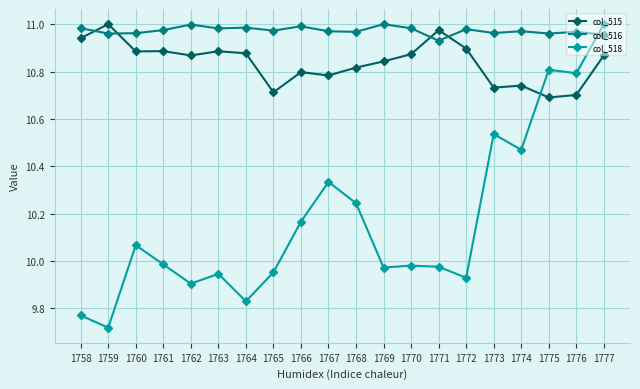

Does the chart display data point markers on the line(s)?

Yes